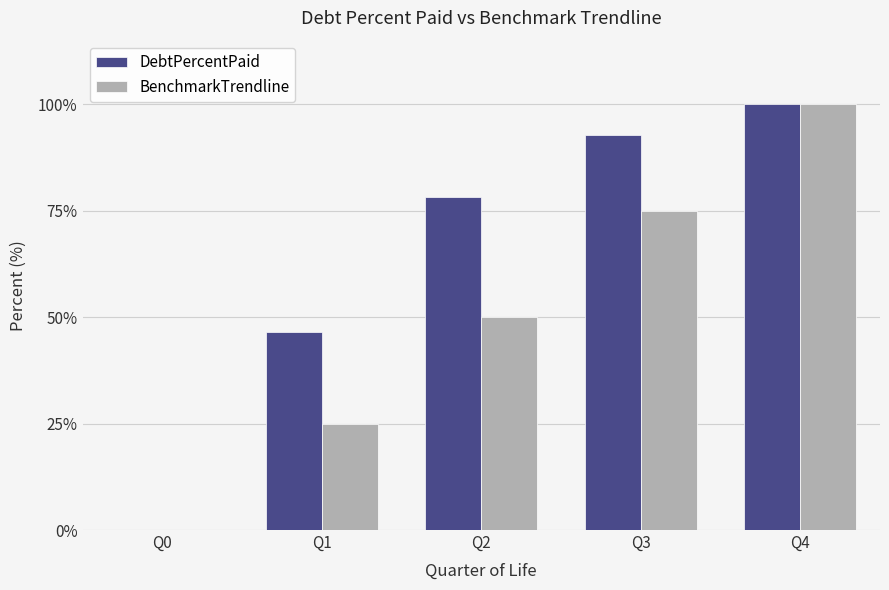

What are all the series names shown in the legend?

DebtPercentPaid, BenchmarkTrendline